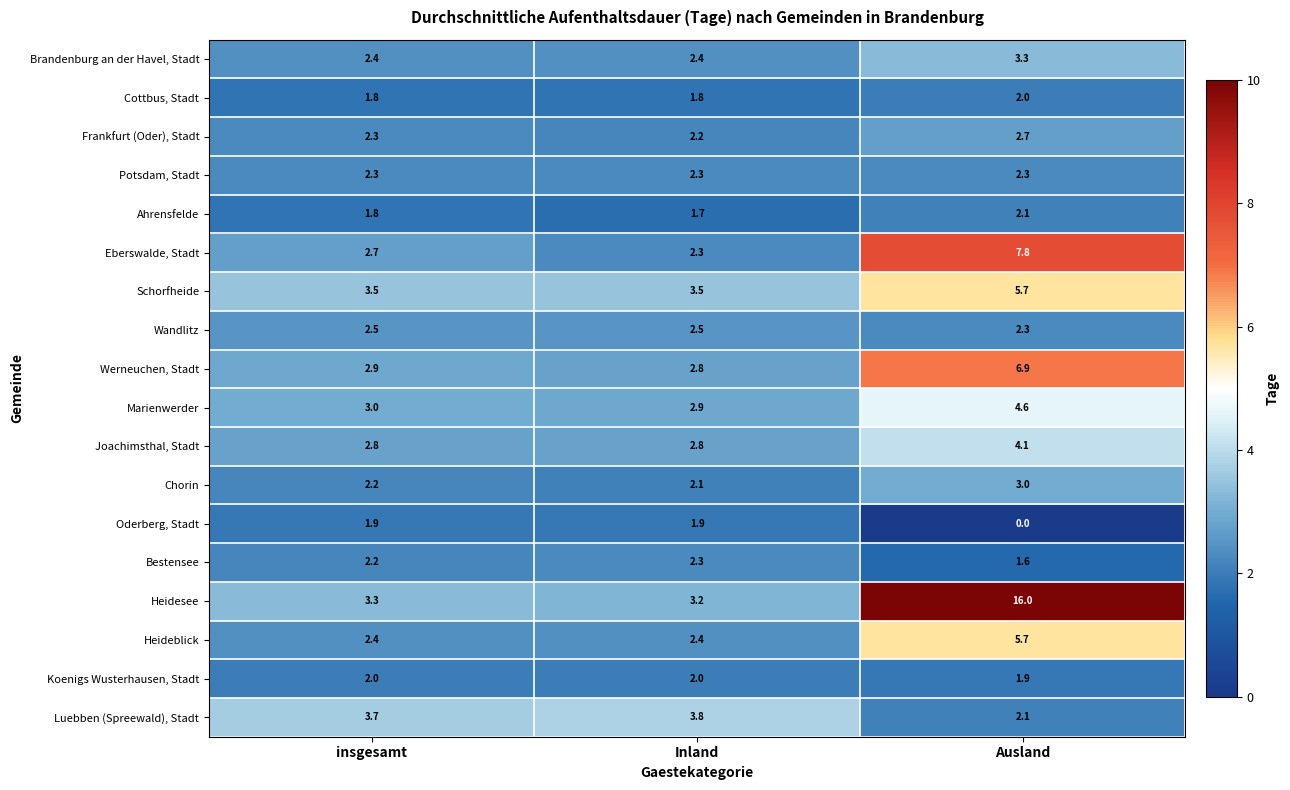

Count the number of data series in this chart.

18